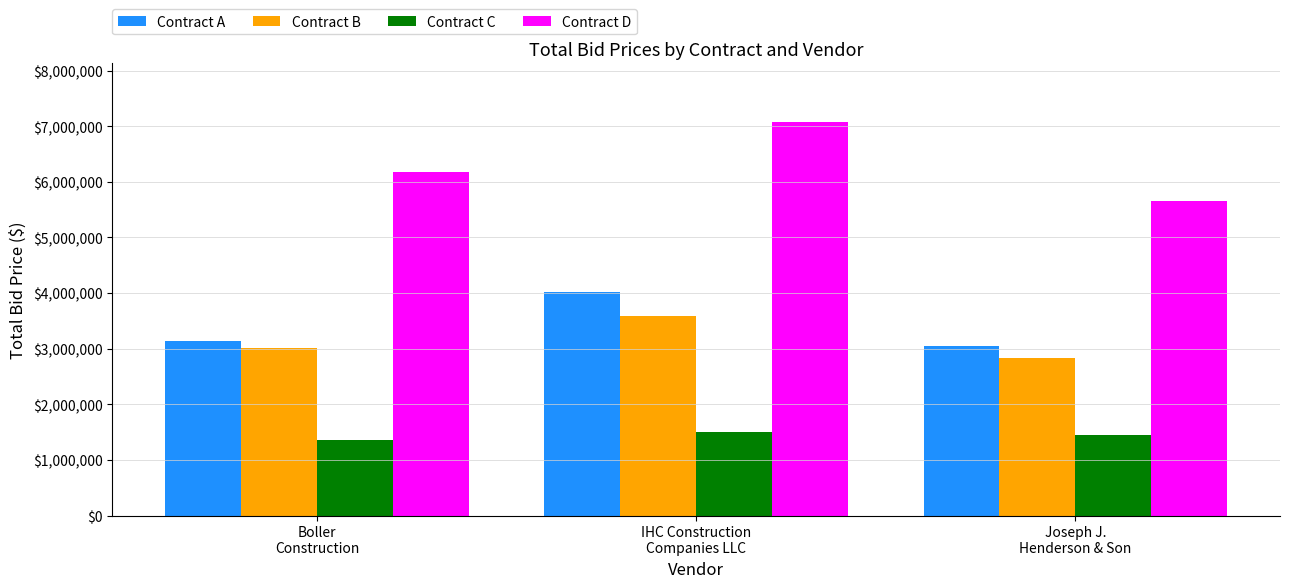

What is the difference between the highest and lowest values at Joseph J.
Henderson & Son?

4201625.0